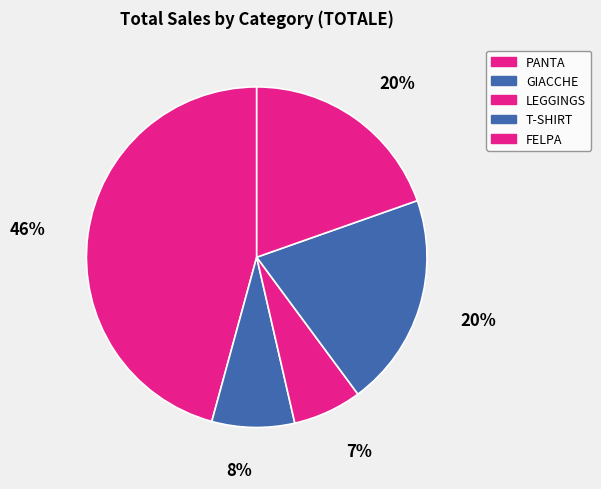

How many segments does this pie chart have?

5